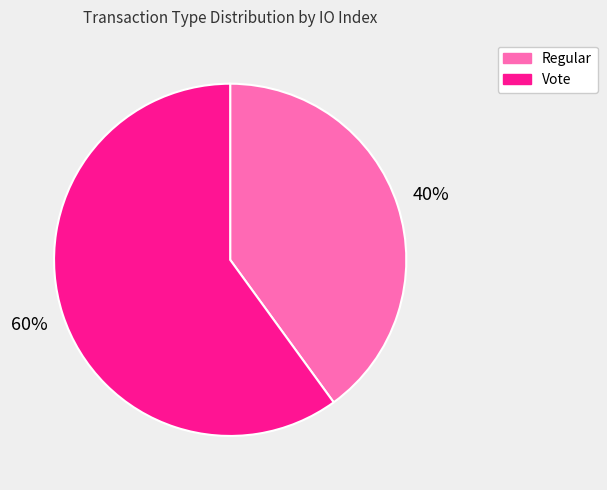

Which slice is the largest?

Vote